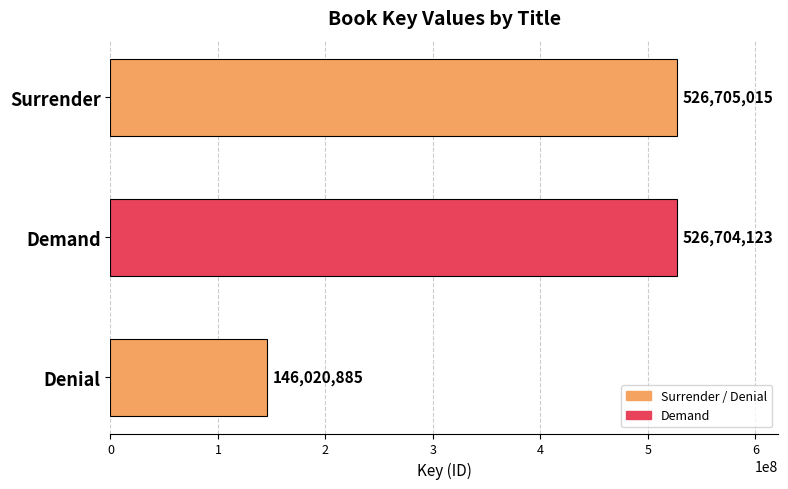

What is the difference between the maximum and minimum values?

380684130